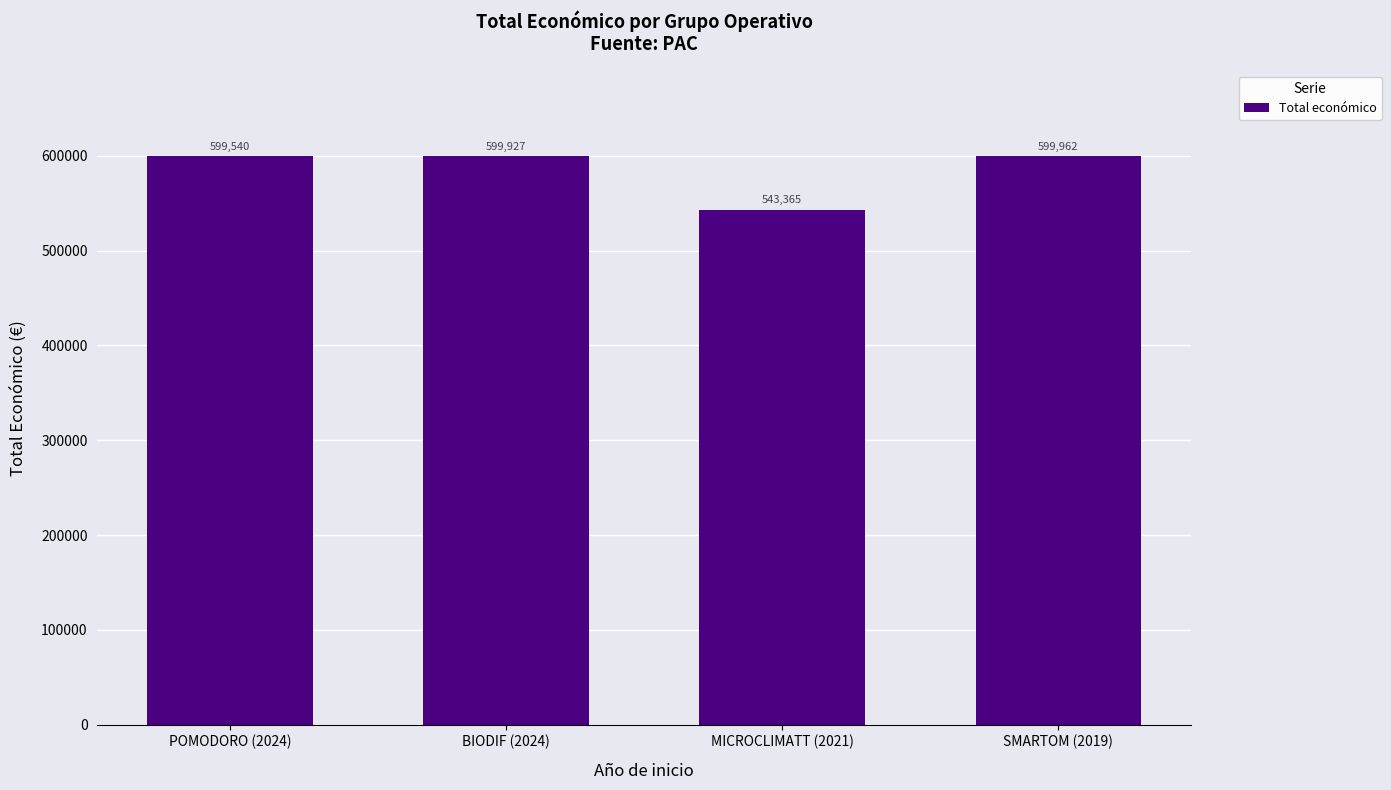

What is the label of the 4th bar from the right?

POMODORO (2024)